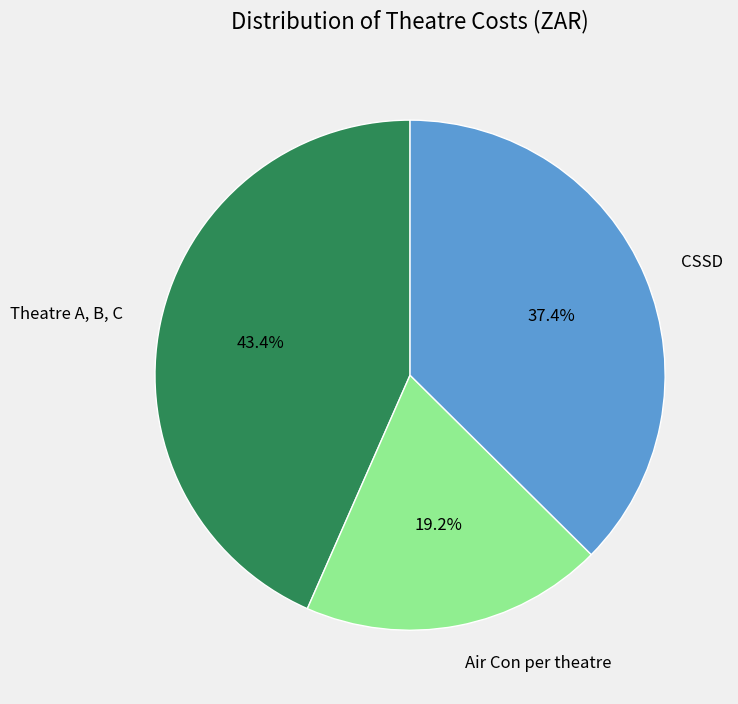

How many segments does this pie chart have?

3